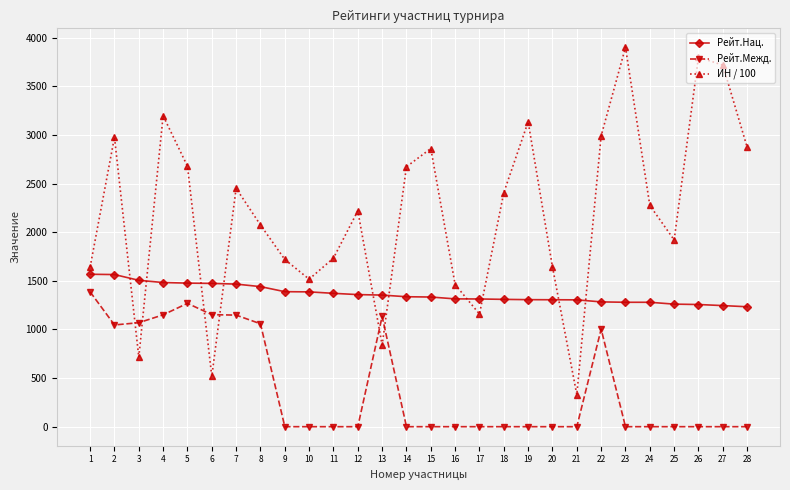

Which label corresponds to the largest value in the chart?

23